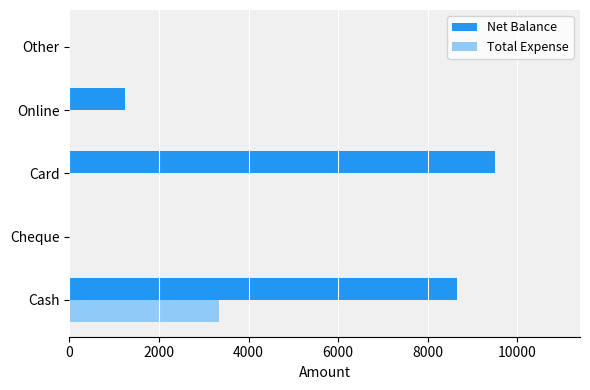

How many series are shown in this chart?

2